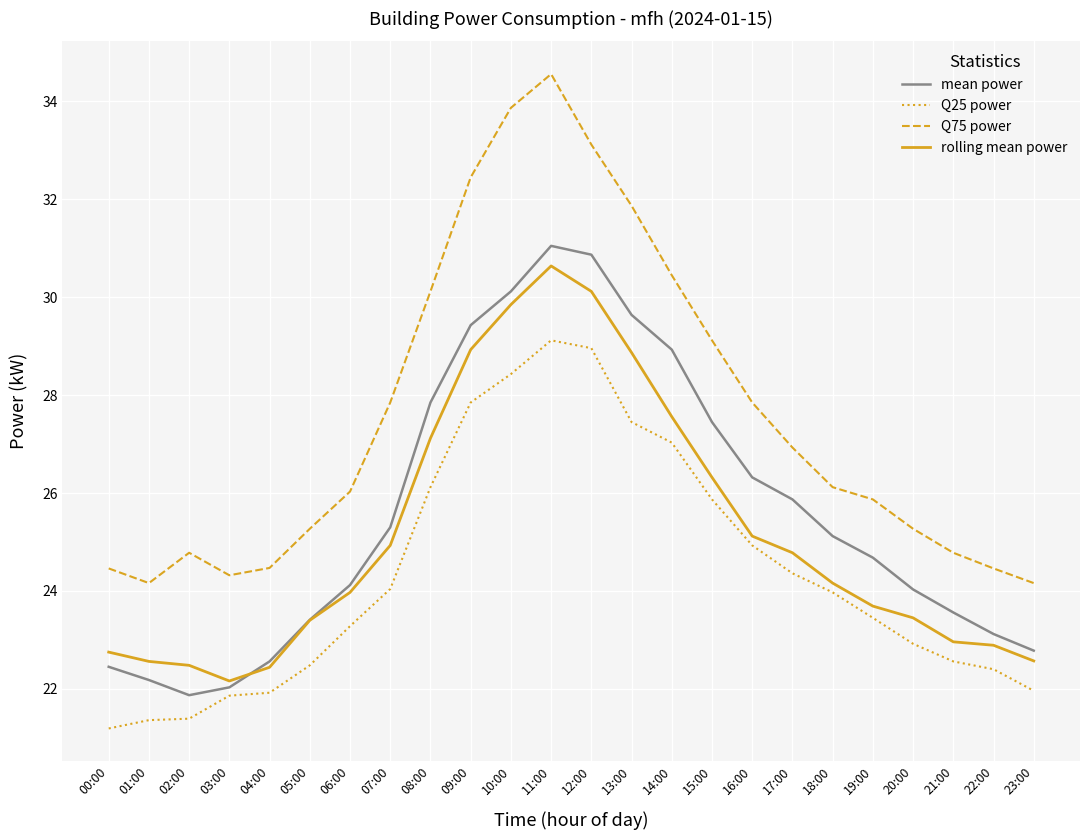

What is the sum of the mean power values at 07:00 and 02:00?

47.2